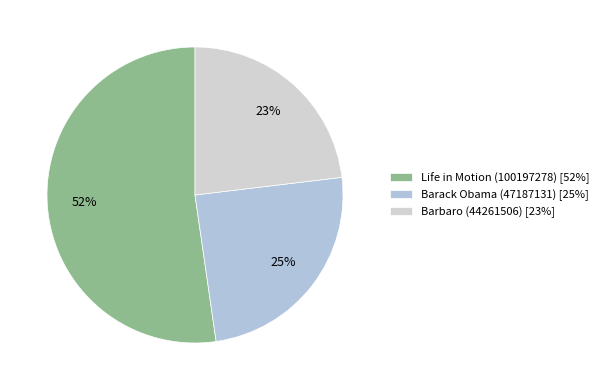

What is the majority slice?

Life in Motion (100197278)